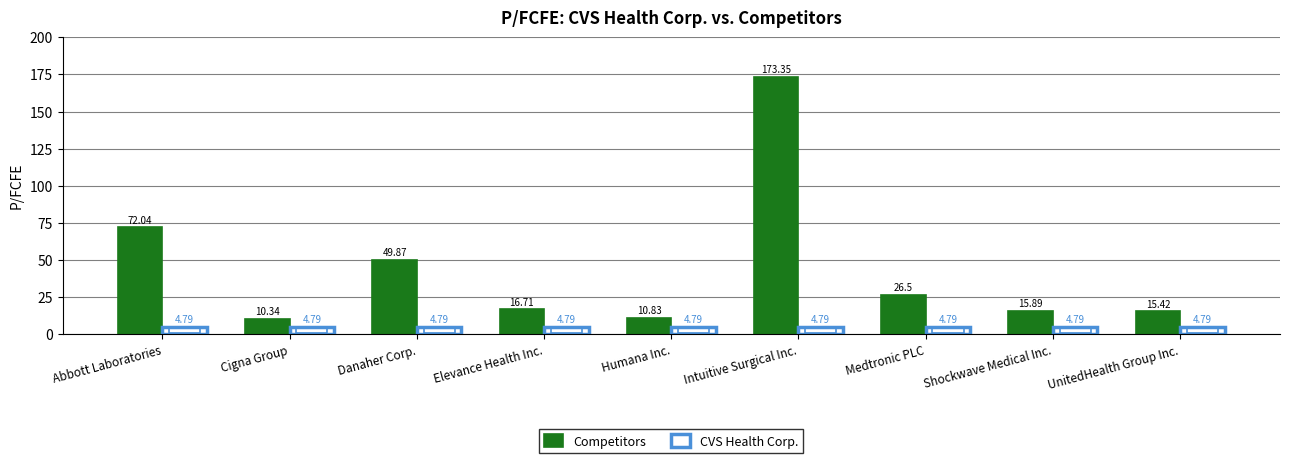

What is the spread (max minus min) of values at Intuitive Surgical Inc.?

168.6